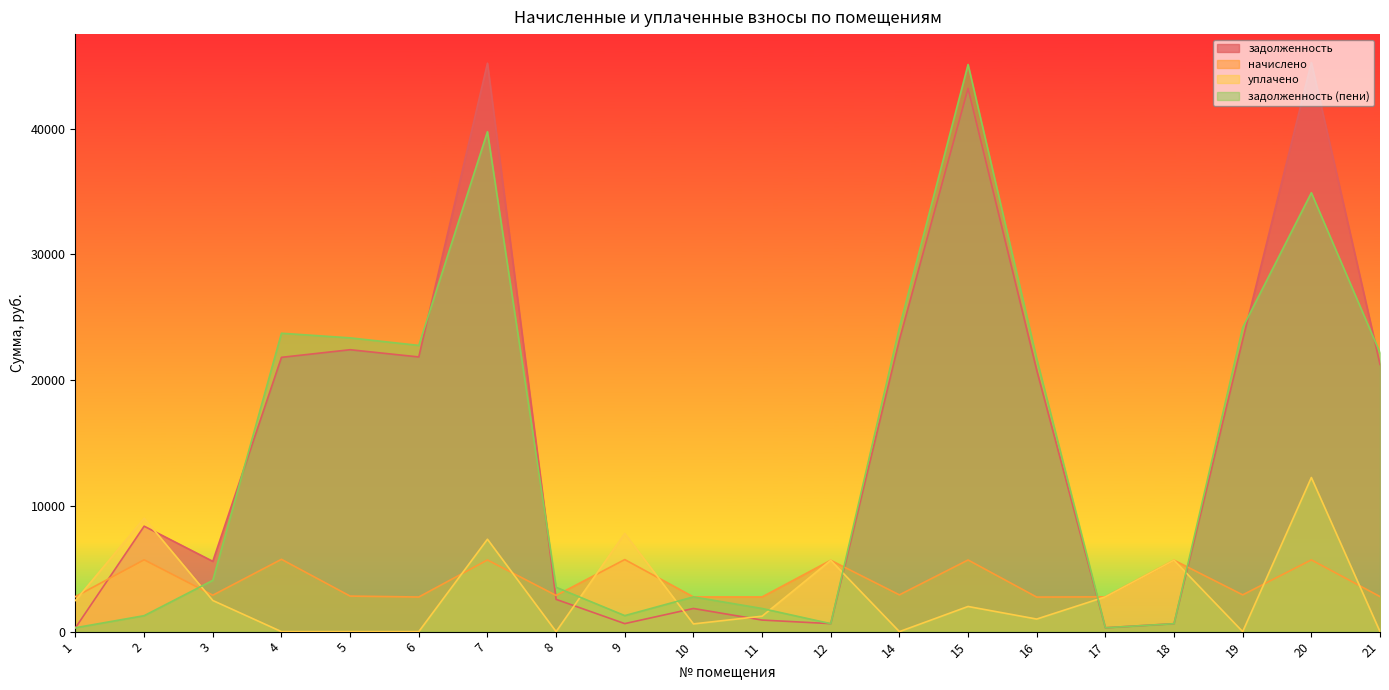

Between which two adjacent categories do задолженность (пени) and задолженность first intersect?

3 and 4